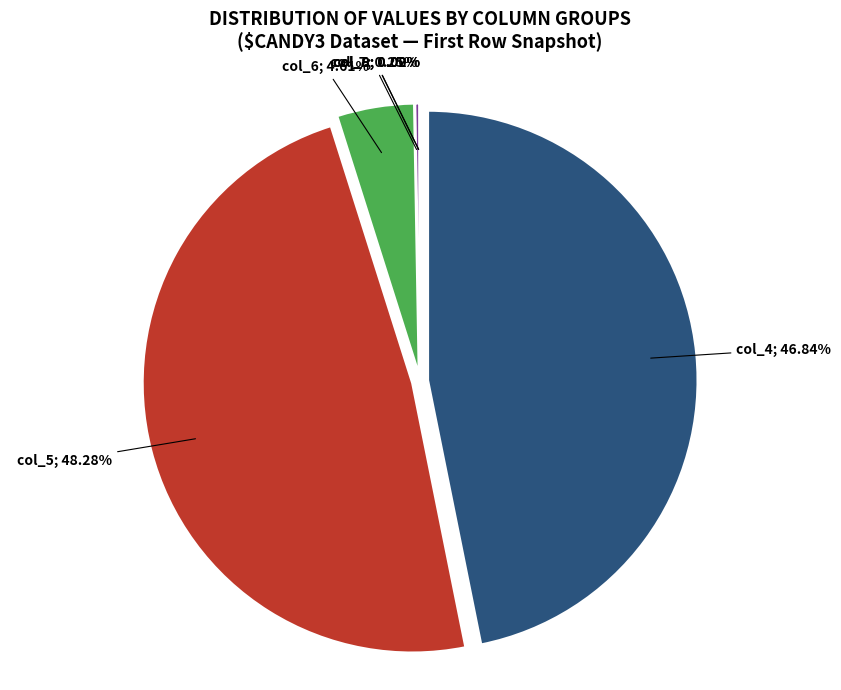

Is the sum of 11 and 35 greater than half?

No